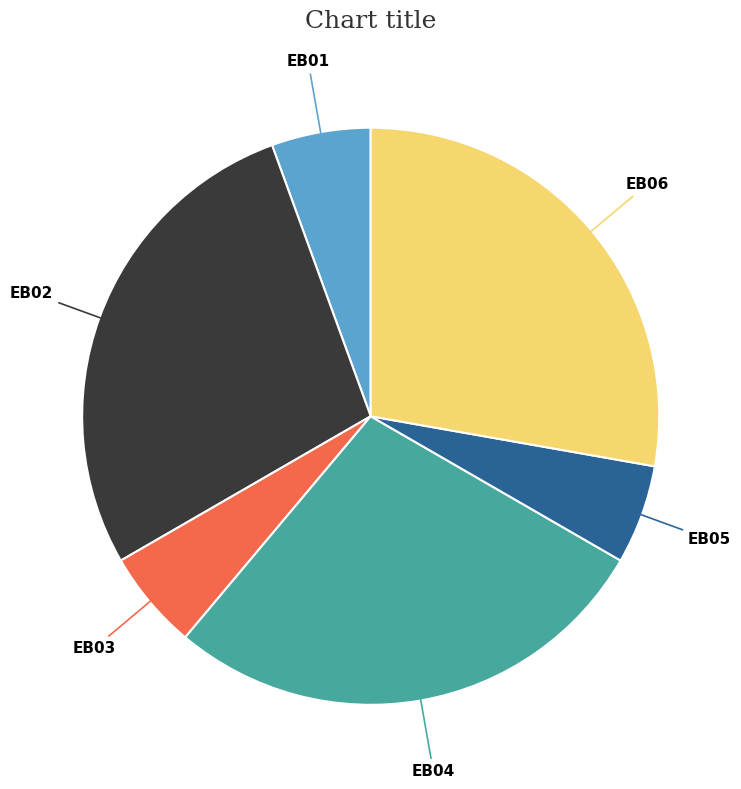

True or false: EB05 accounts for 6% of the total.

True